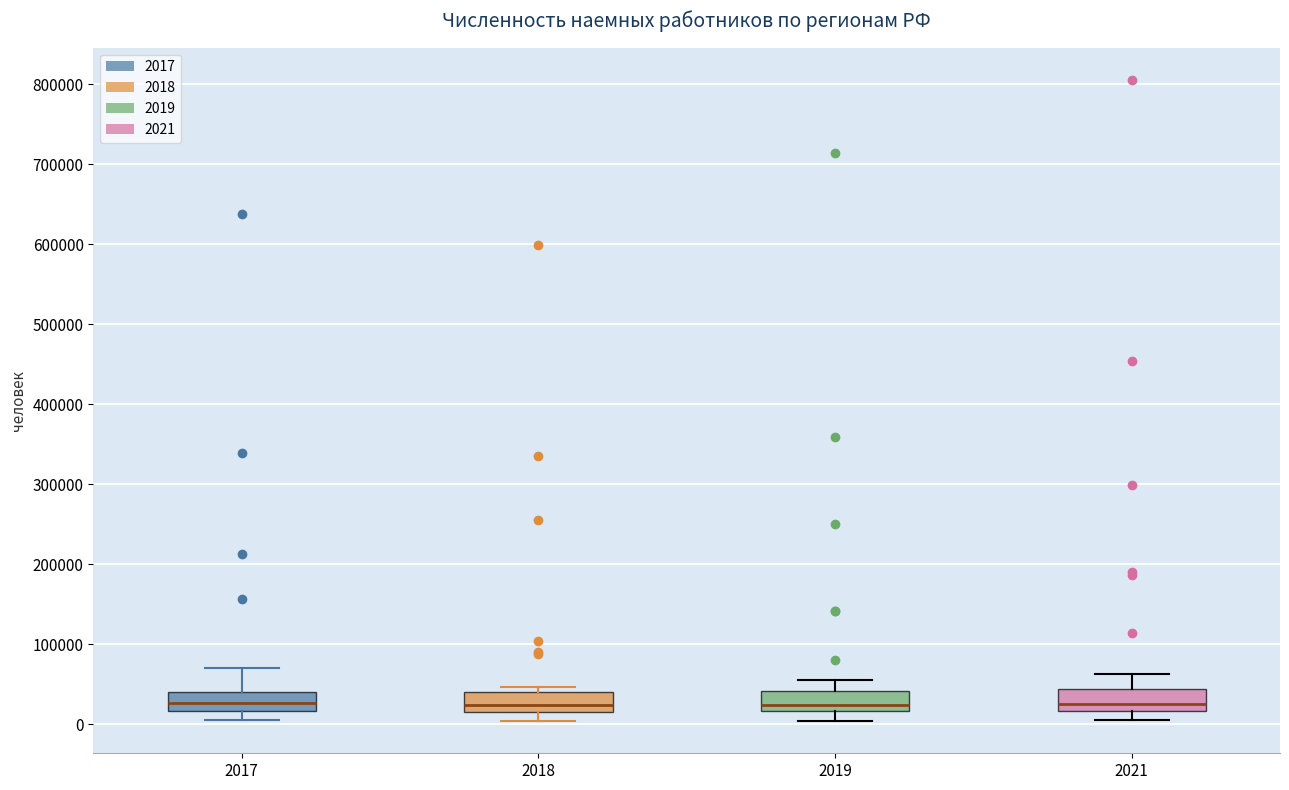

Reading left to right, transcribe this box plot: for each box, give where its median line is, the range the box spans, and where its two whiskers end, as read against the y-axis. The values are not printed on the chart, so give them approximately, as read against the axis.

2017: median 30000, box 20000 to 40000, whiskers 0 to 70000
2018: median 20000 (inside the box), box 20000 to 40000, whiskers 0 to 50000
2019: median 20000 (just above the box's lower edge), box 20000 to 40000, whiskers 0 to 60000
2021: median 30000, box 20000 to 40000, whiskers 10000 to 60000